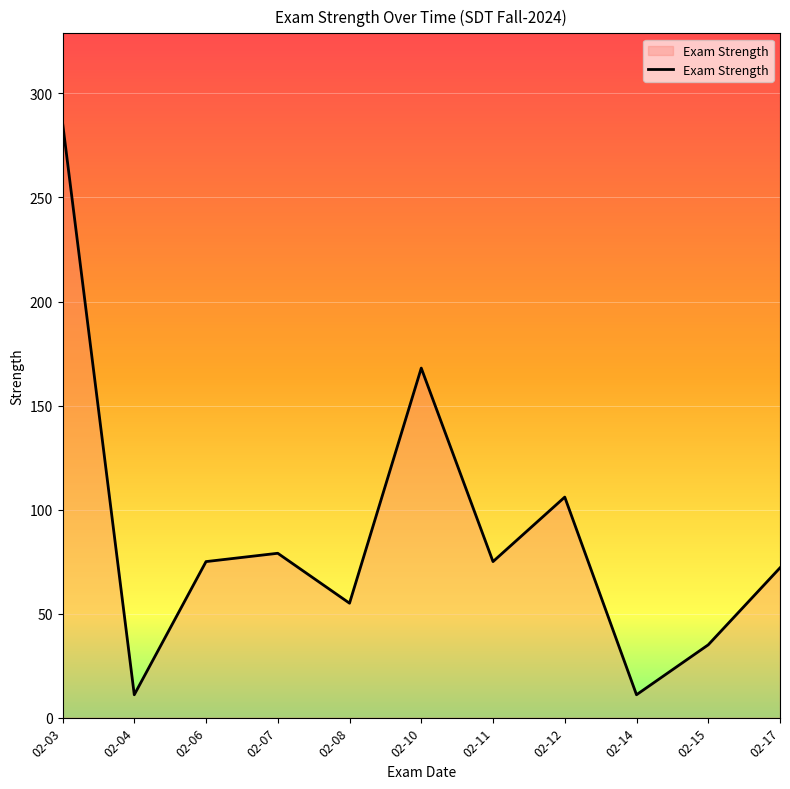

What is the maximum value shown in the chart?

286